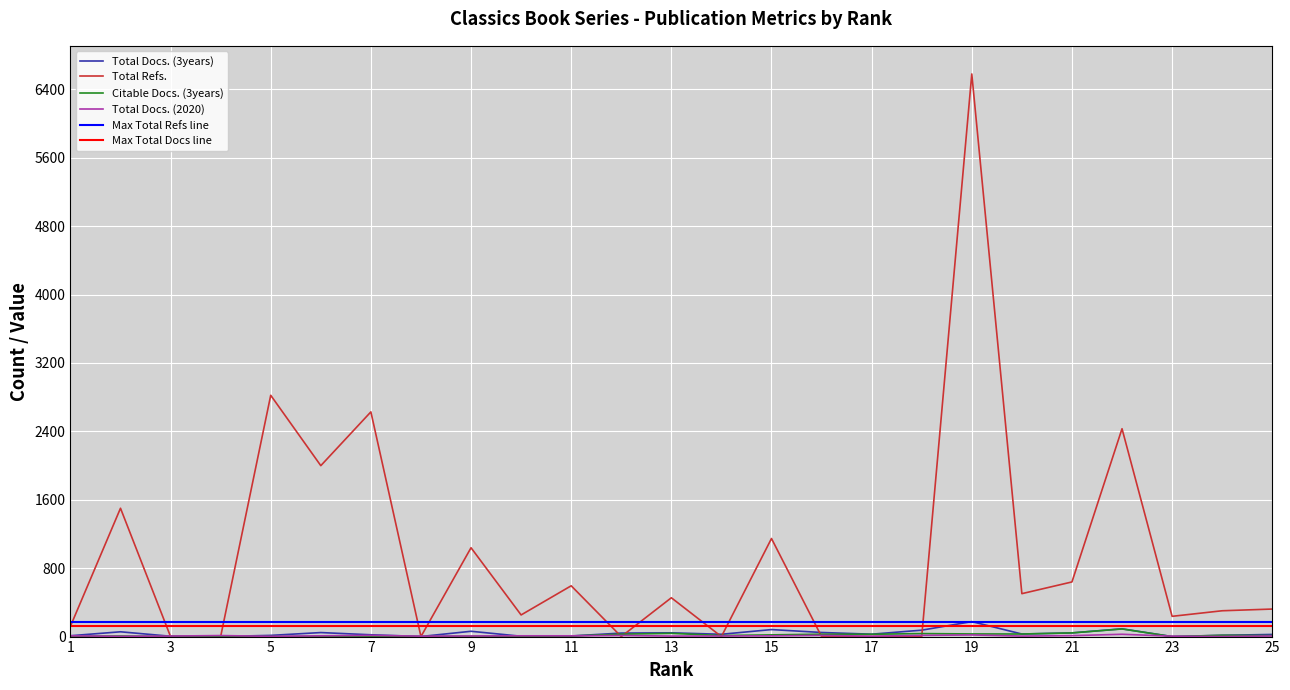

At which label is Total Docs. (2020) closest to 14?

7